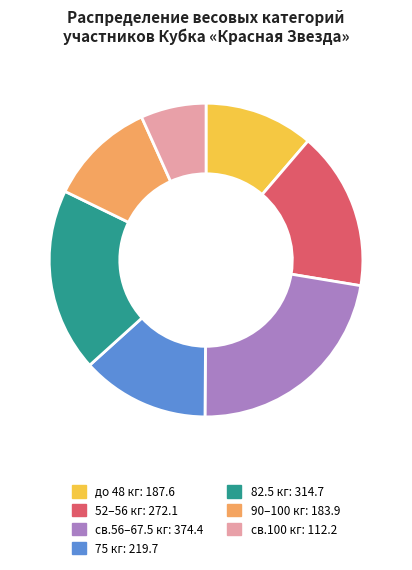

Is there any slice that represents more than half of the pie?

No